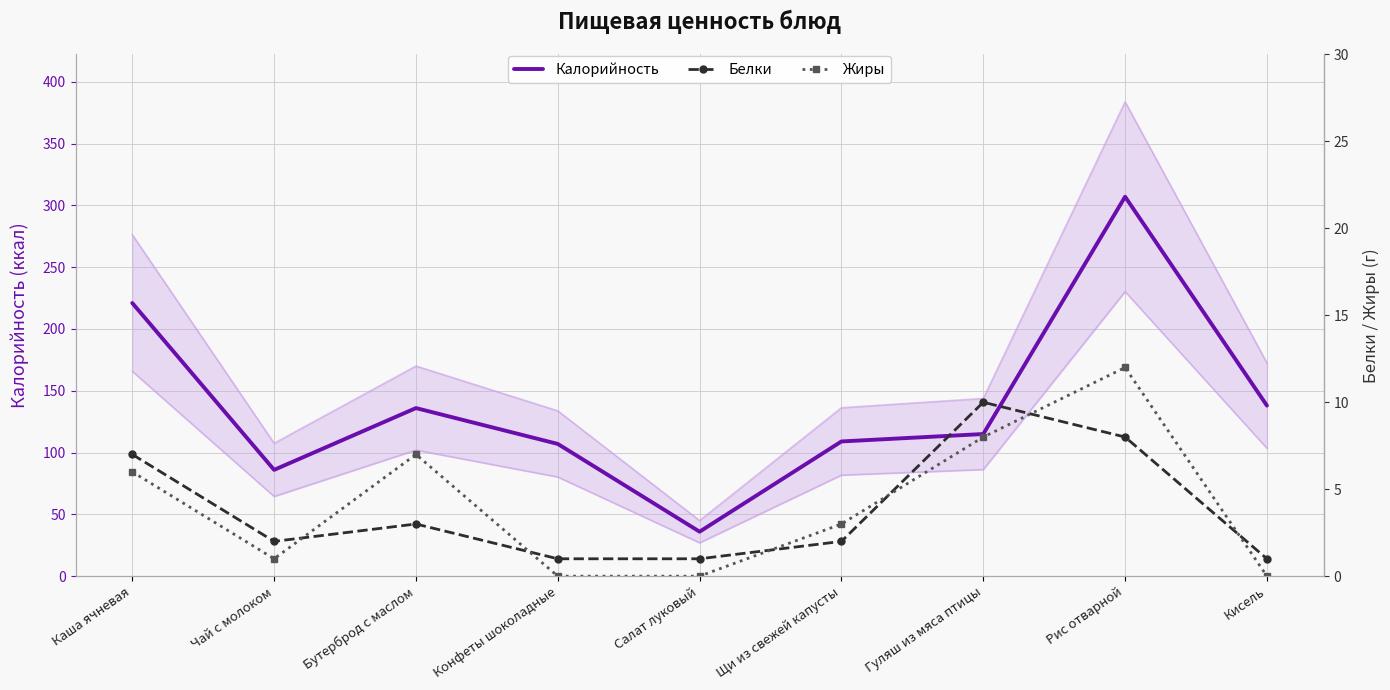

How many values in the Белки series are below 2?

3